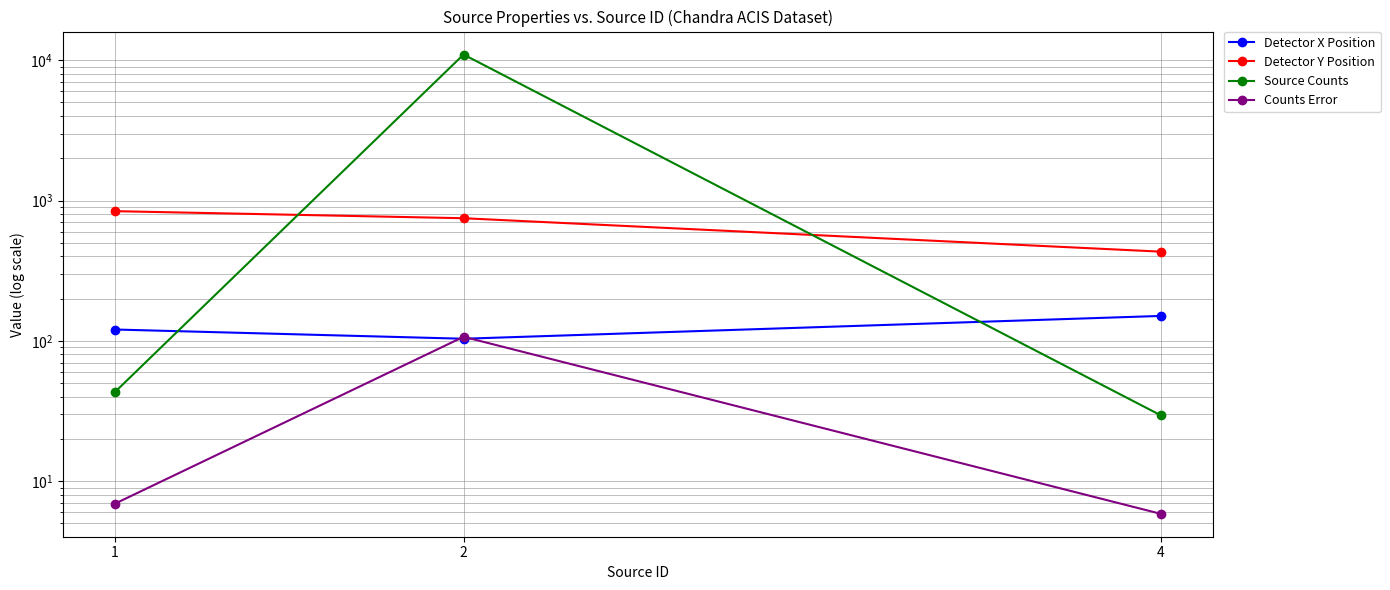

True or false: Source Counts has a value of 29.6 at 4.

True